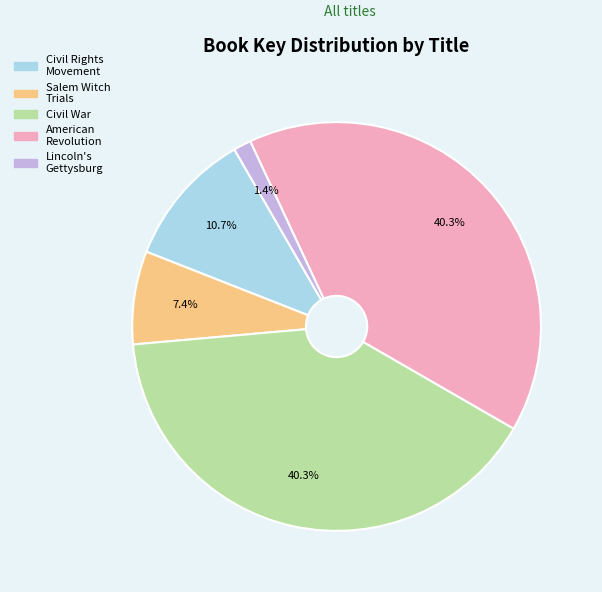

Does any single category account for the majority?

No